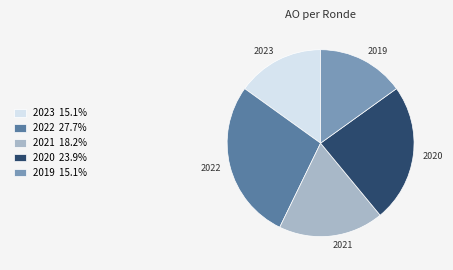

Which slice is the largest?

2022